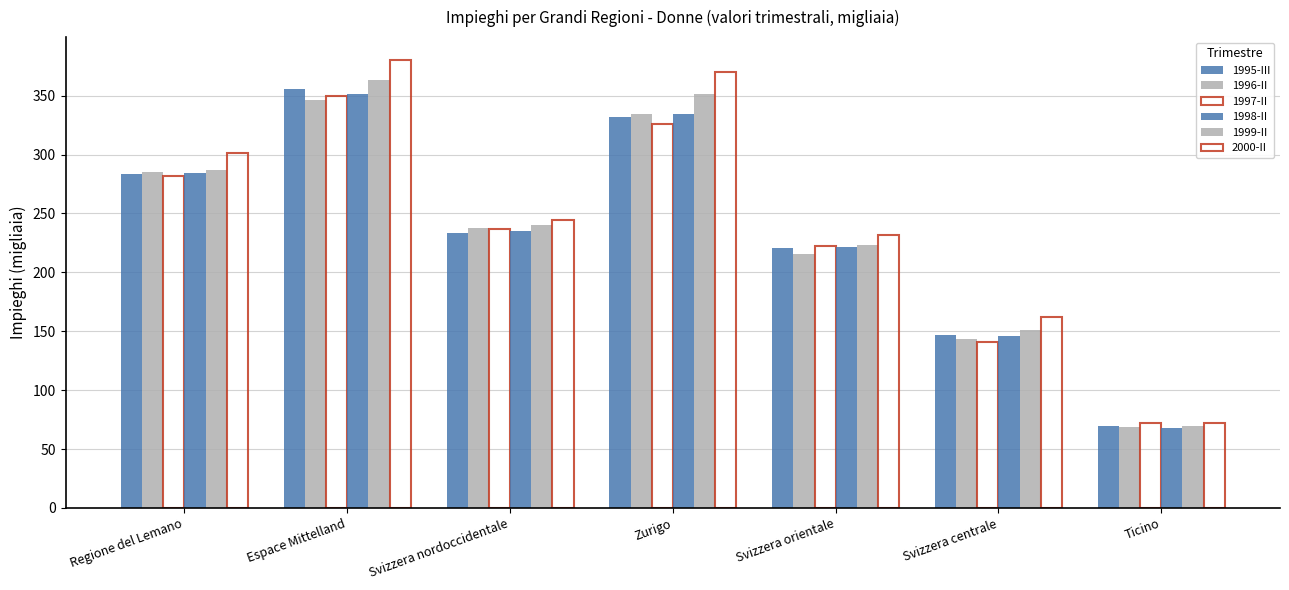

Is the value of 1998-II at Espace Mittelland greater than the value of 1995-III at Ticino?

Yes